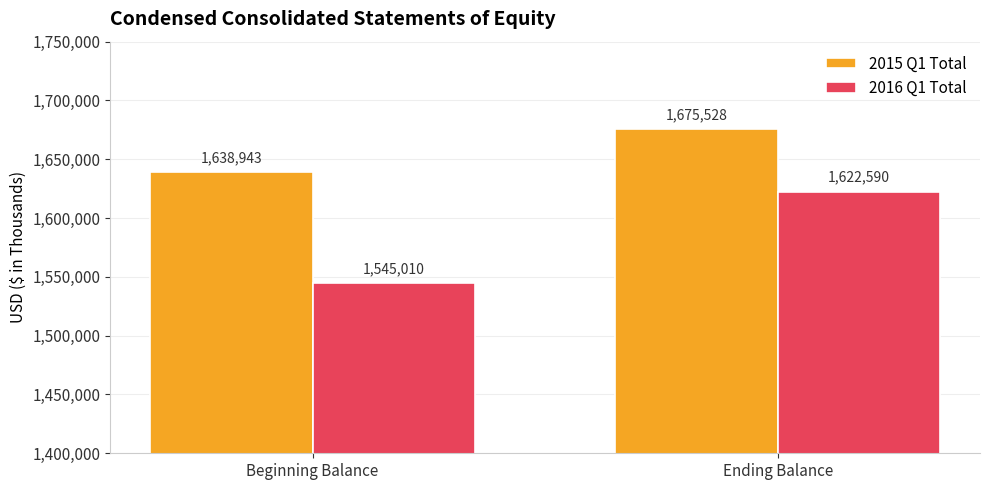

Is it true that 2015 Q1 Total equals 2567940 at Beginning Balance?

False